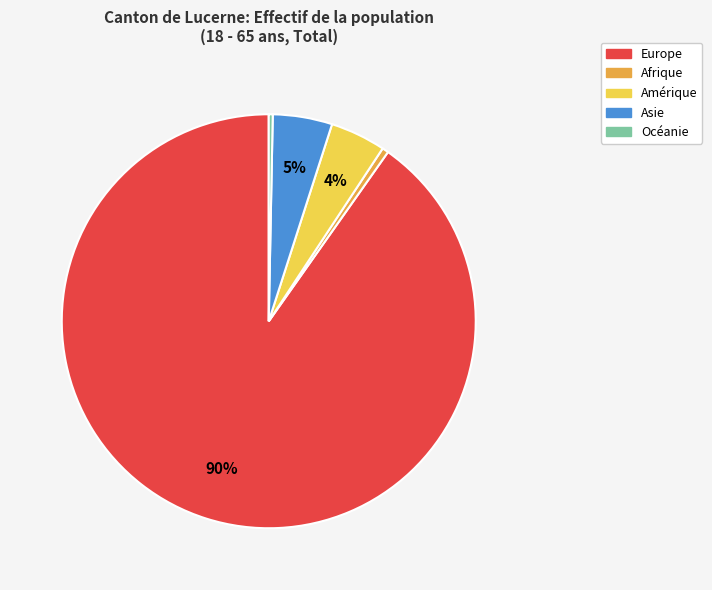

Which has a higher value, Océanie or Amérique?

Amérique